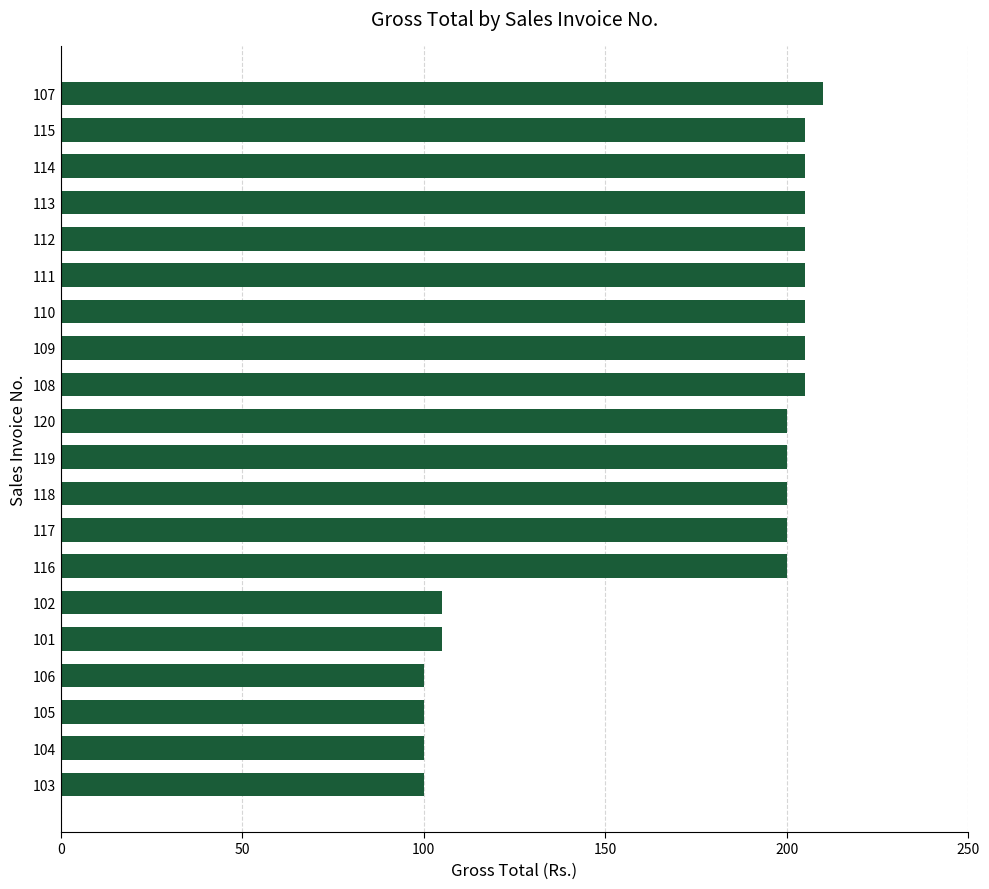

Is it true that the value at 101 is 48?

False